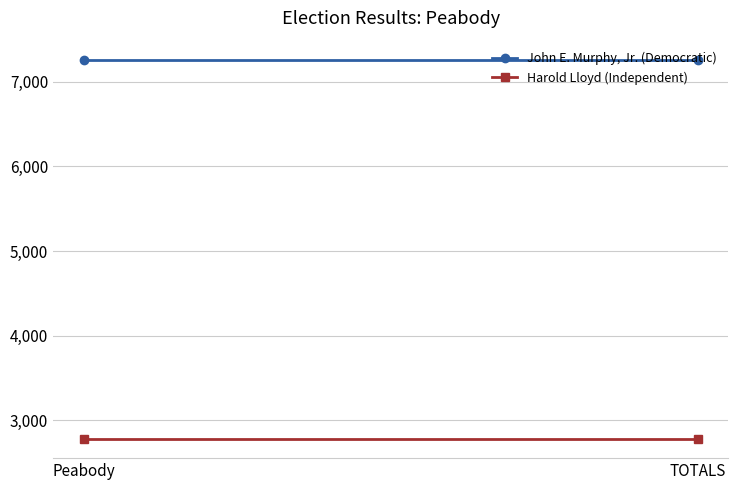

What is the greatest value displayed?

7260